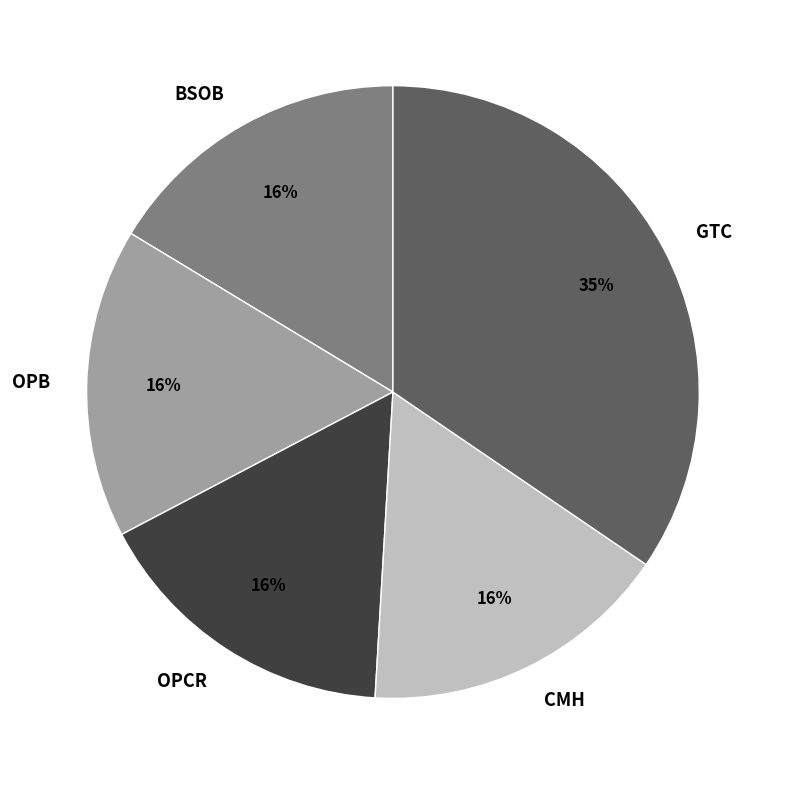

How many slices are in this pie chart?

5